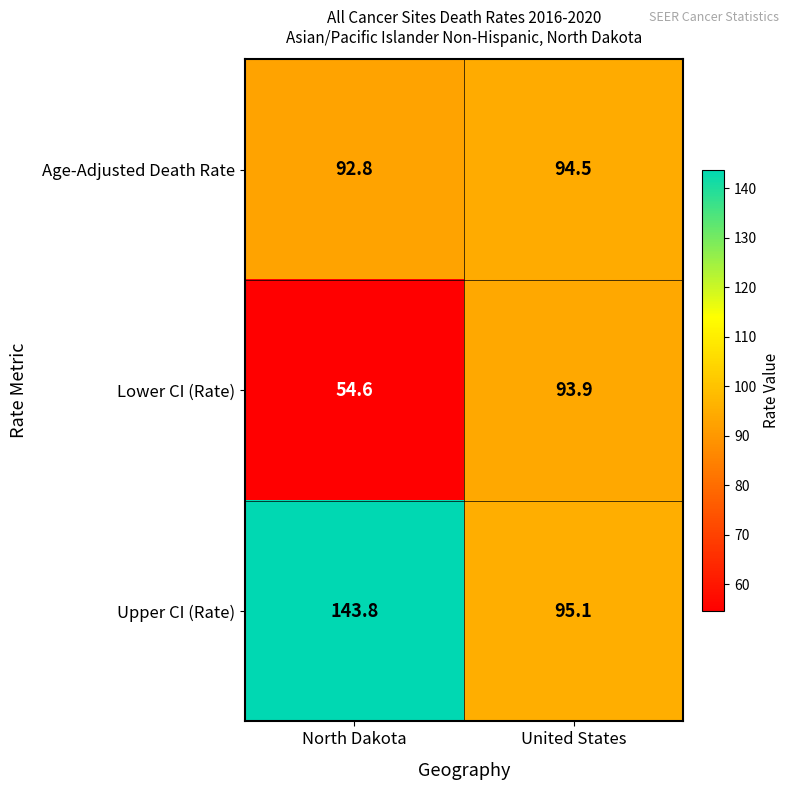

How many values in the Upper CI (Rate) series exceed 143?

1